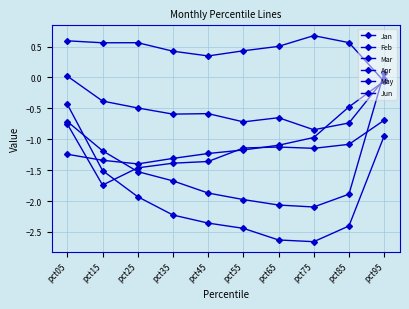

List the labels in order of Feb value, smallest first.

pct95, pct45, pct35, pct55, pct65, pct15, pct25, pct85, pct05, pct75